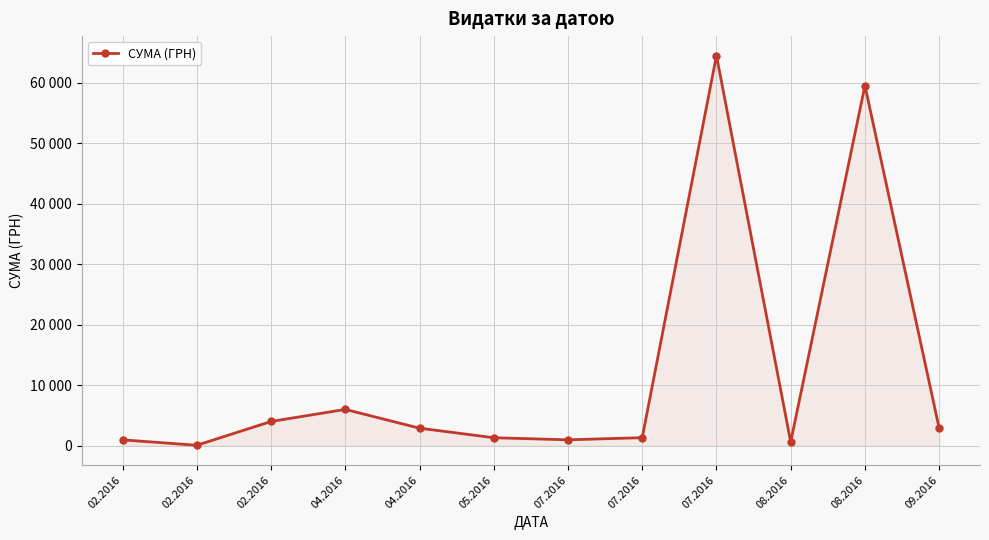

What is the ratio of the value at 02.2016 to the value at 09.2016?

0.3